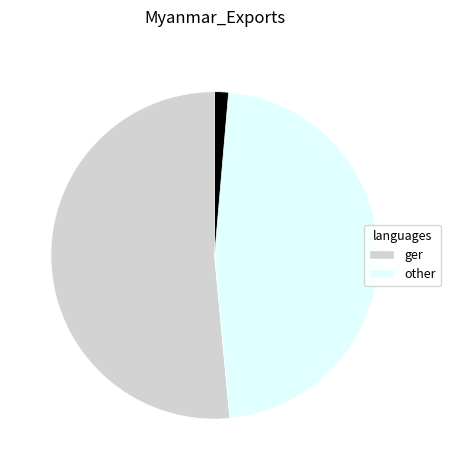

Is there a majority slice in this chart?

Yes